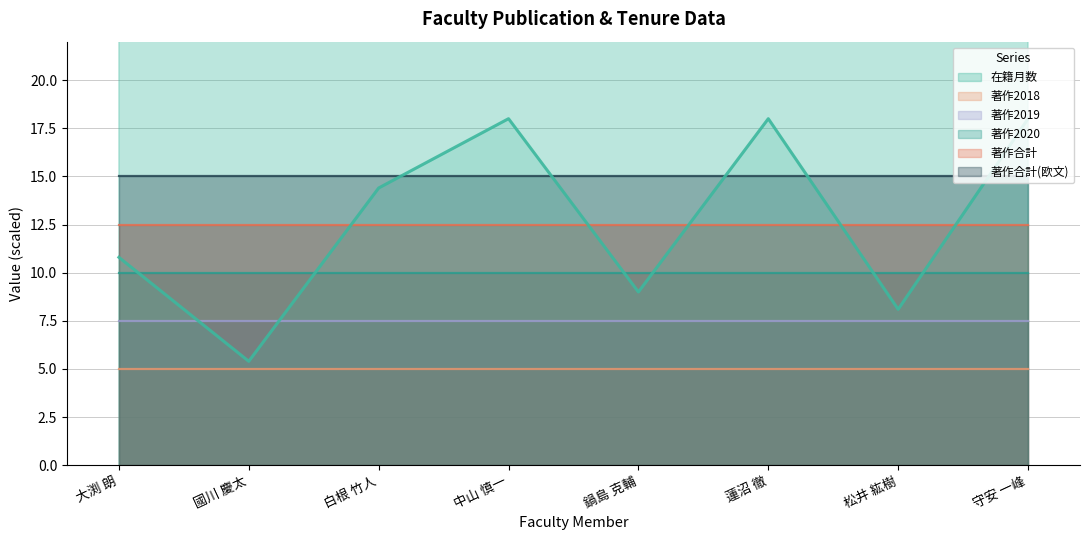

True or false: 著作2019 and 著作合計 cross at least once.

False